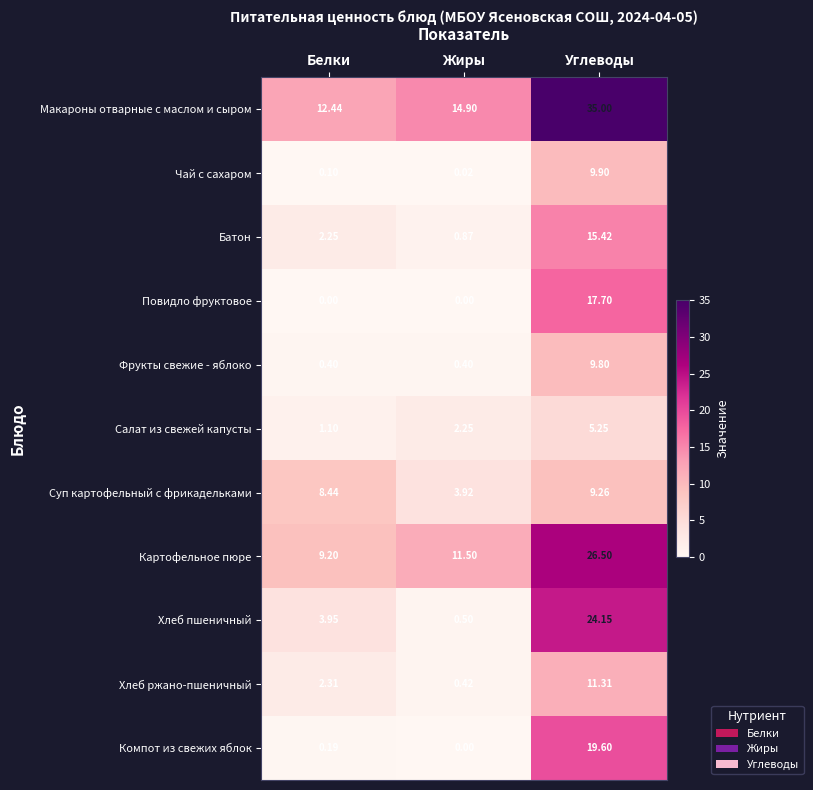

At which category is the sum across all series the highest?

Углеводы